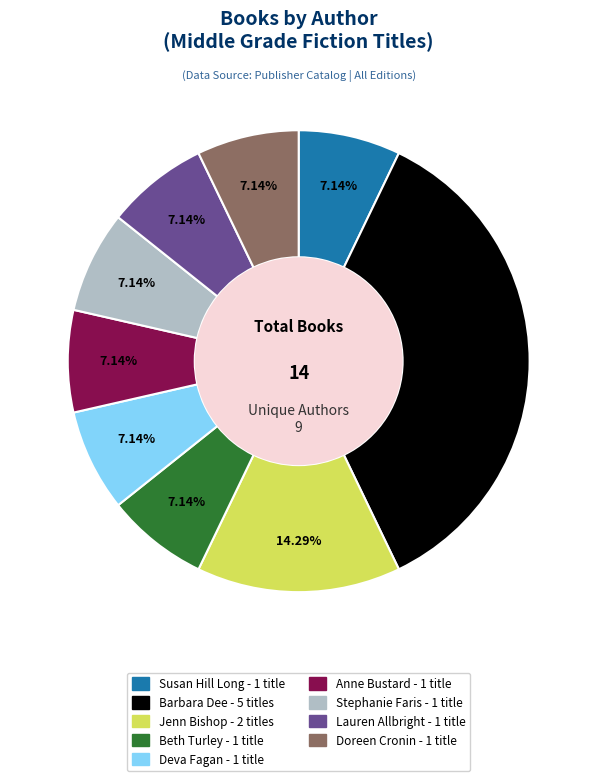

Does any single category account for the majority?

No